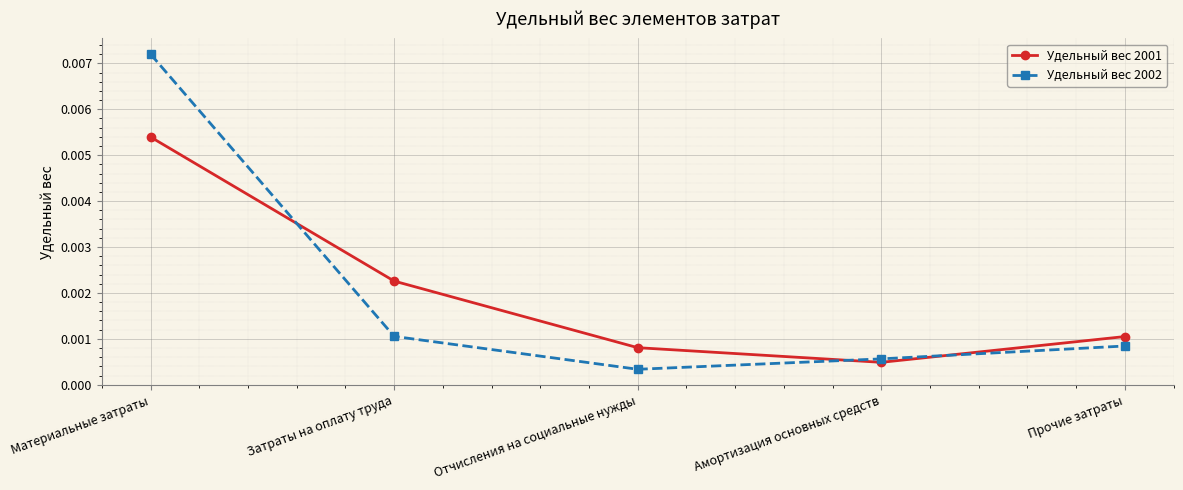

Where do Удельный вес 2002 and Удельный вес 2001 first cross each other?

Материальные затраты and Затраты на оплату труда